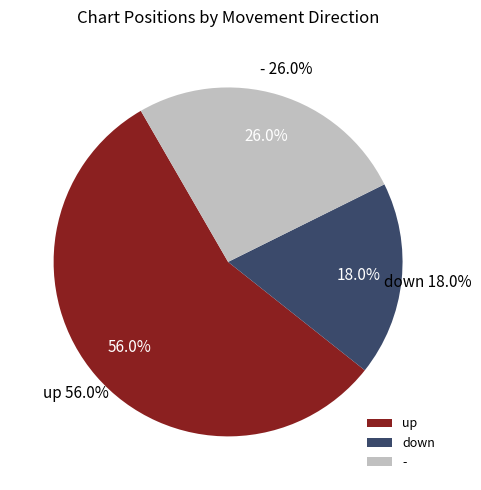

What is the largest slice in the pie chart?

up